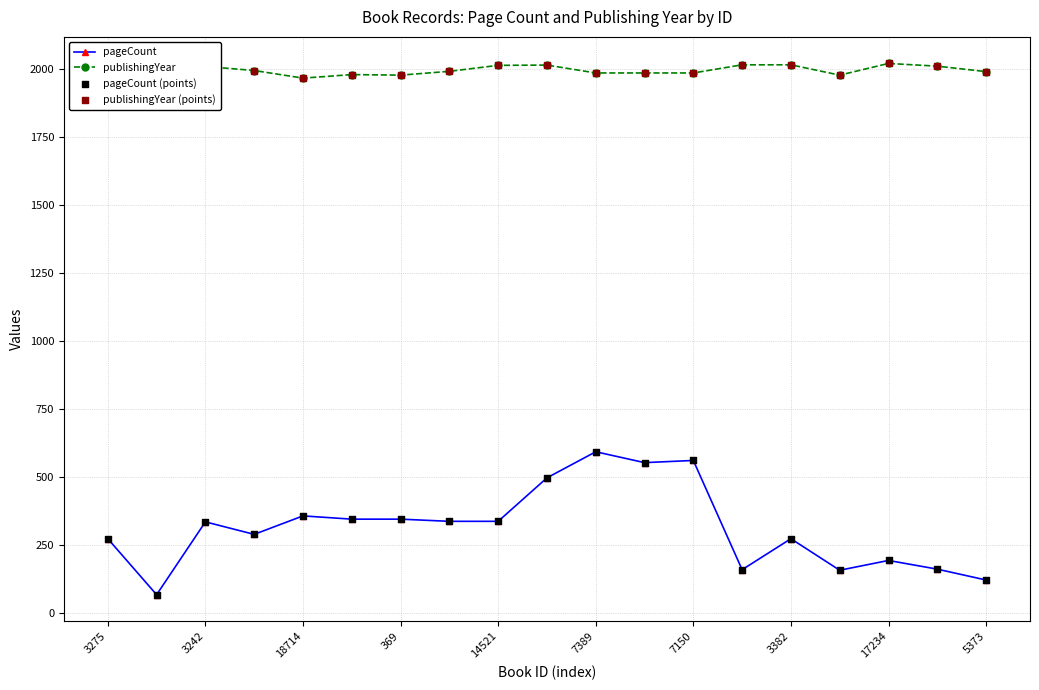

Which series has the largest total across all categories?

publishingYear